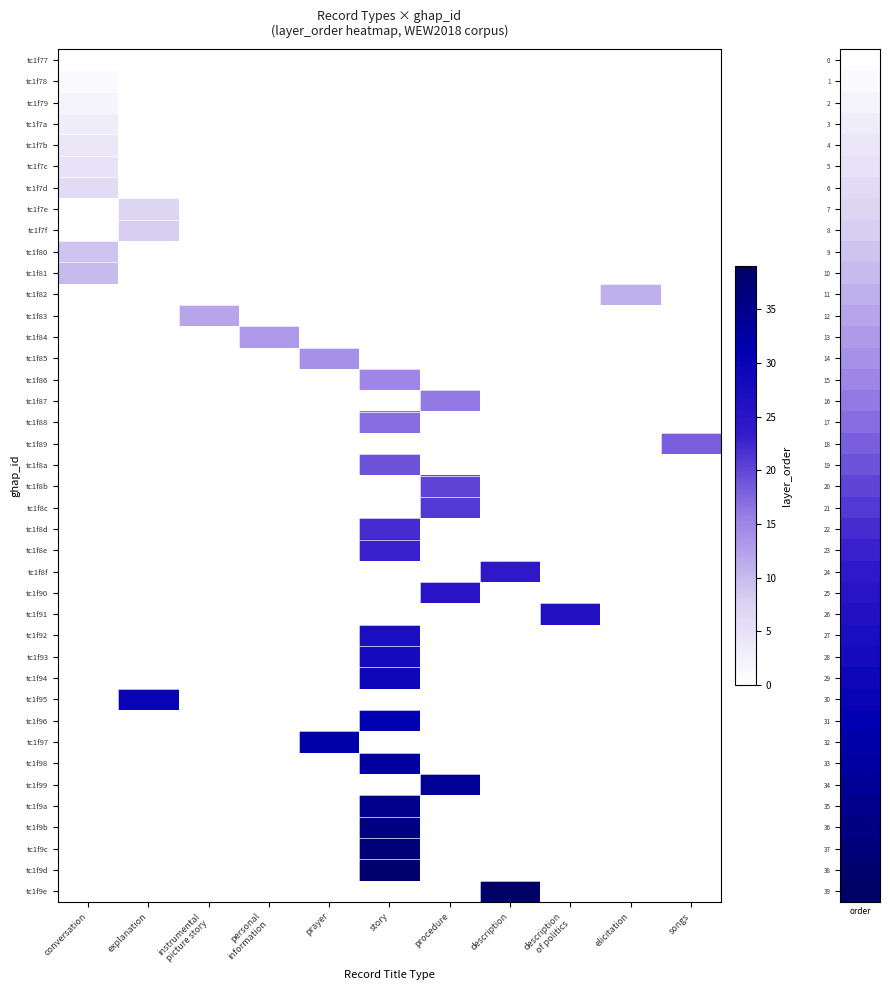

Which has a higher value, explanation or instrumental
picture story?

instrumental
picture story